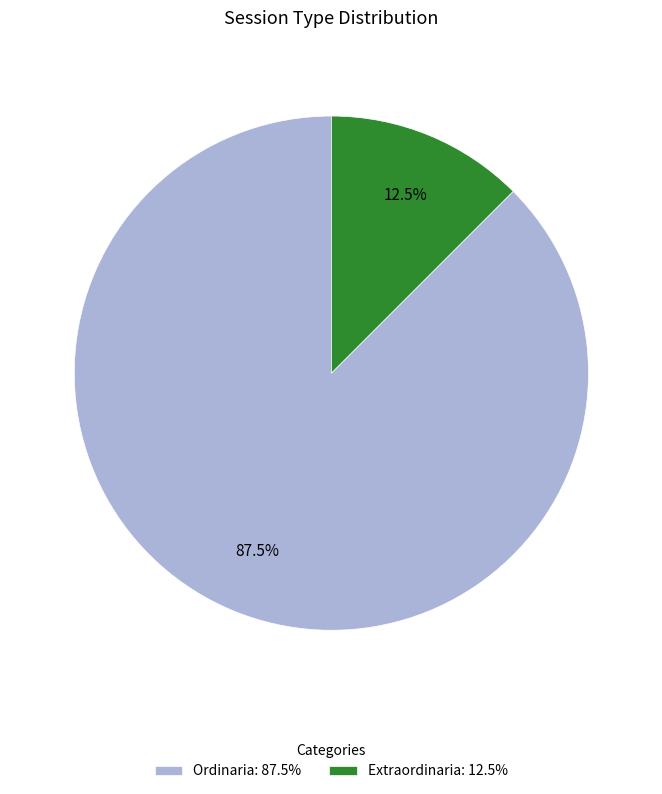

How much of the chart is everything except Extraordinaria: 12.5%?

87.5%